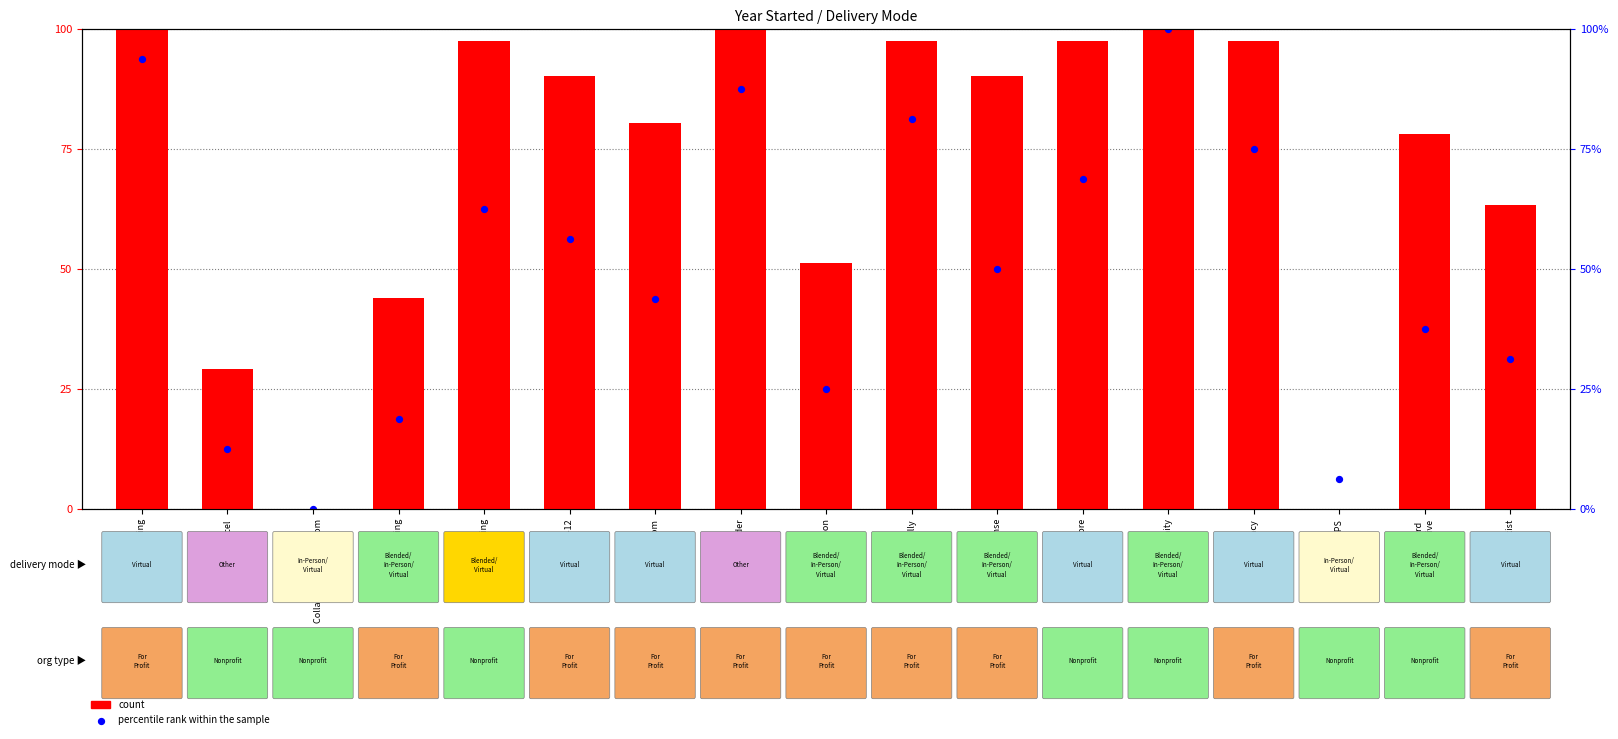

What are all the series names shown in the legend?

count, percentile rank within the sample